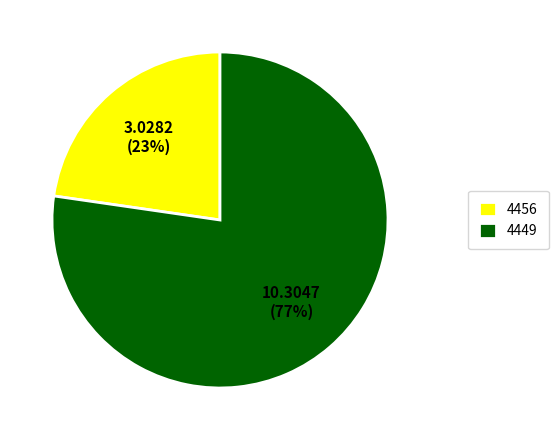

Which has a higher value, 4456 or 4449?

4449